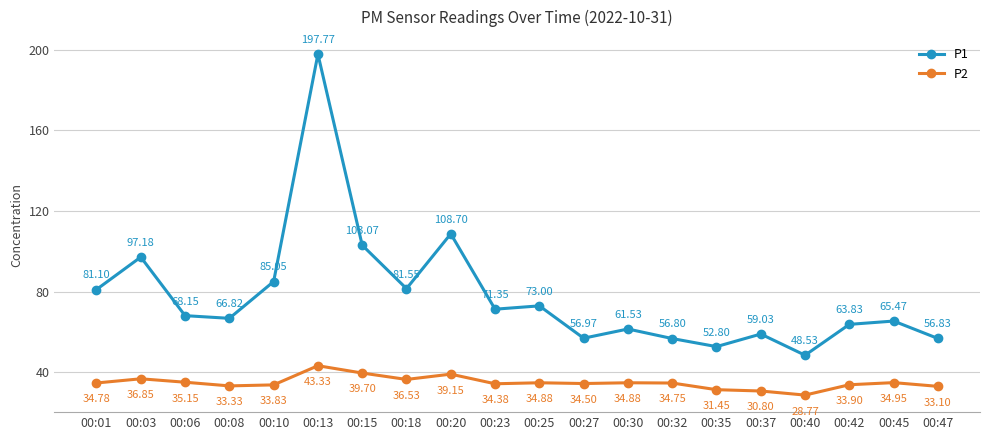

Does the chart have visible grid lines?

Yes